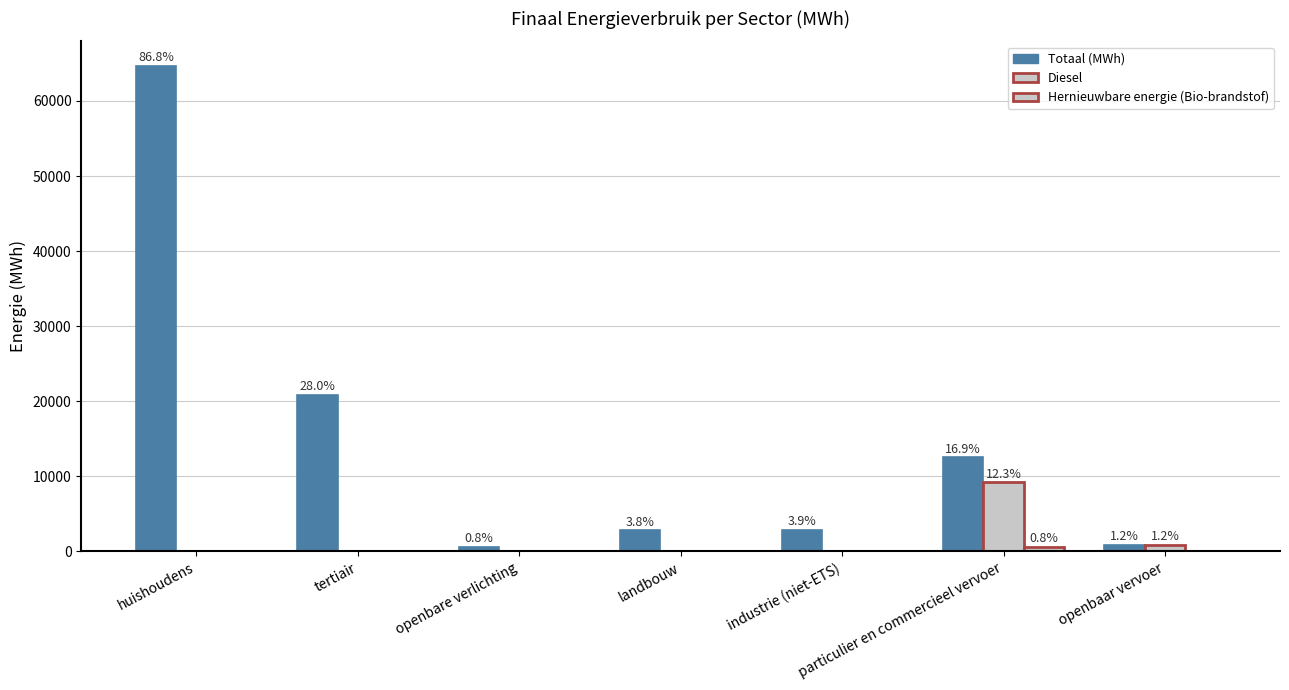

Are the bars grouped side by side (vs. stacked)?

Yes